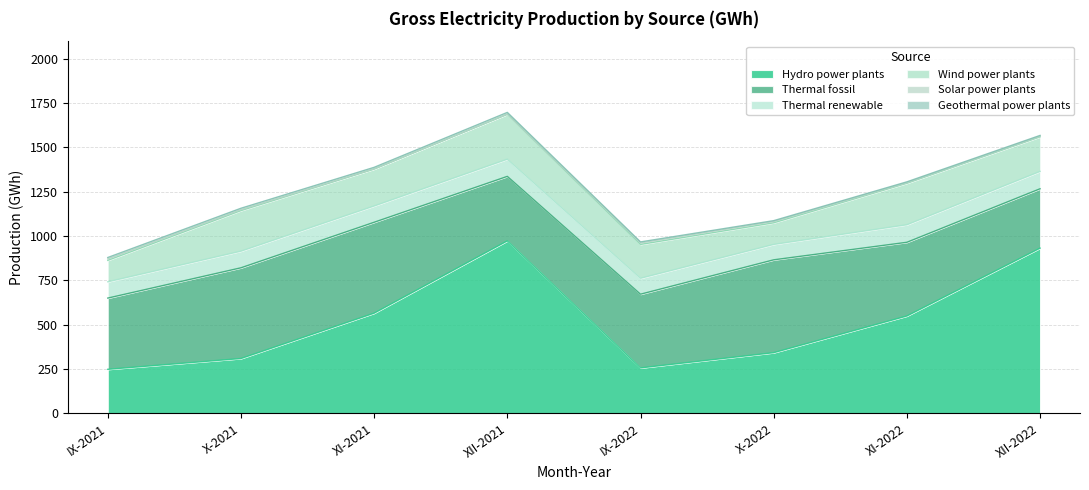

Which has a higher value, IX-2022 or XI-2022?

XI-2022